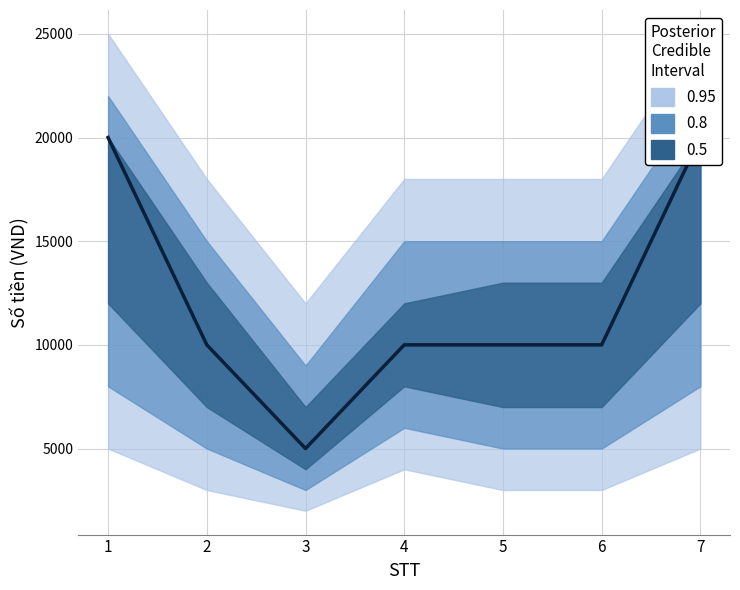

Which label corresponds to the largest value in the chart?

1